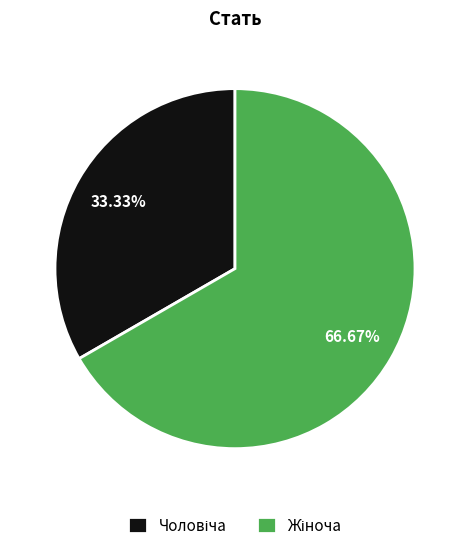

Is there any slice that represents more than half of the pie?

Yes